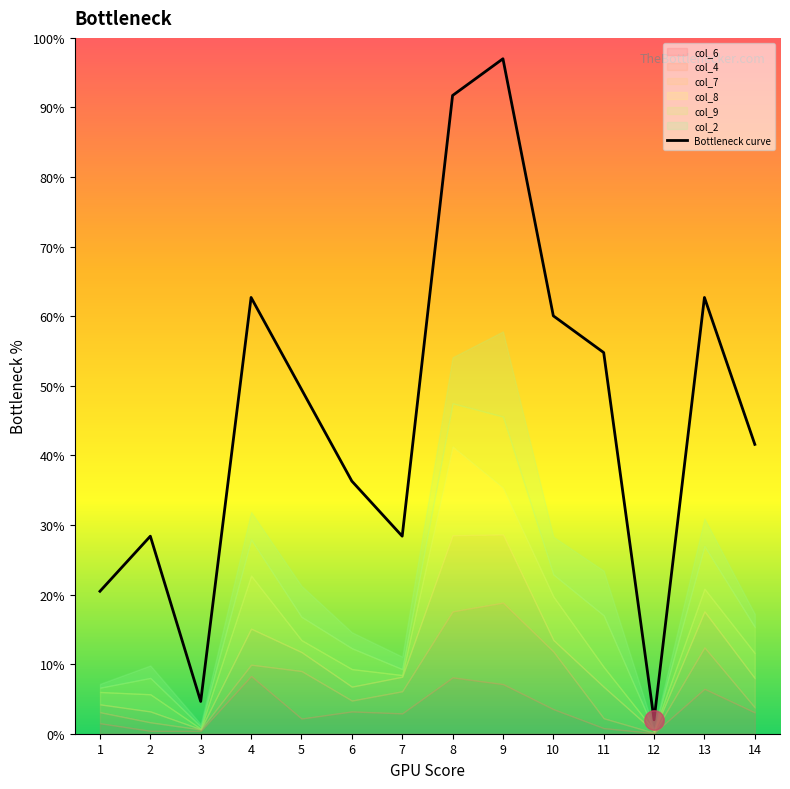

What is the minimum value shown in the chart?

2.0